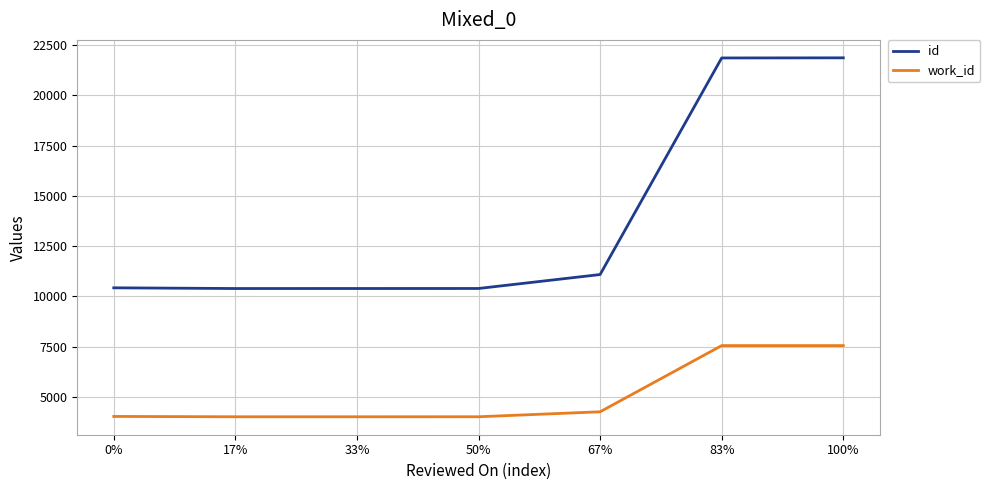

List the series in order of their overall mean, lowest first.

work_id, id